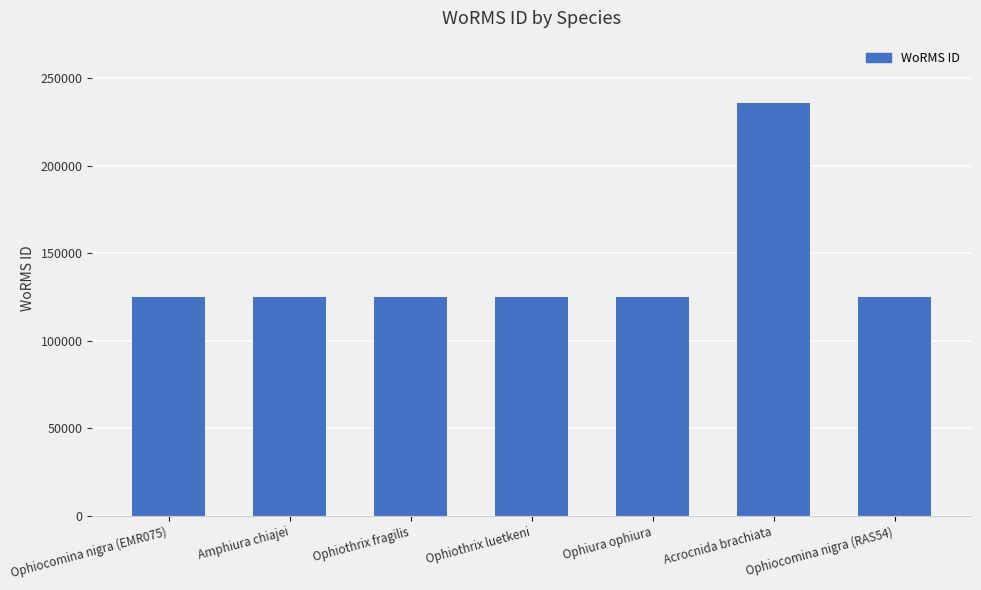

The chart shows a value of 125027 at Ophiocomina nigra (RAS54). True or false?

True